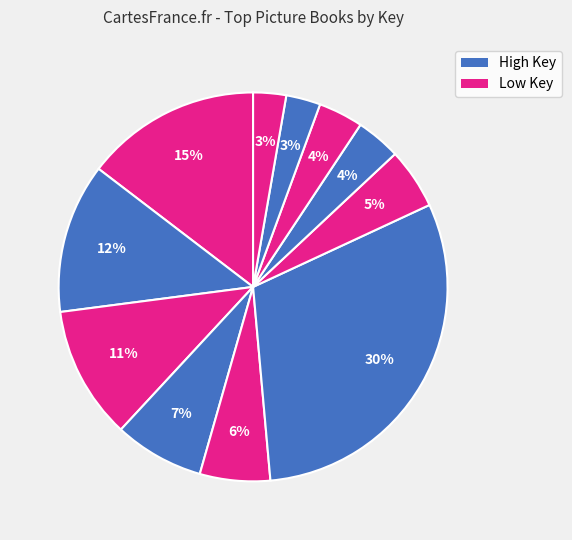

How many segments does this pie chart have?

11